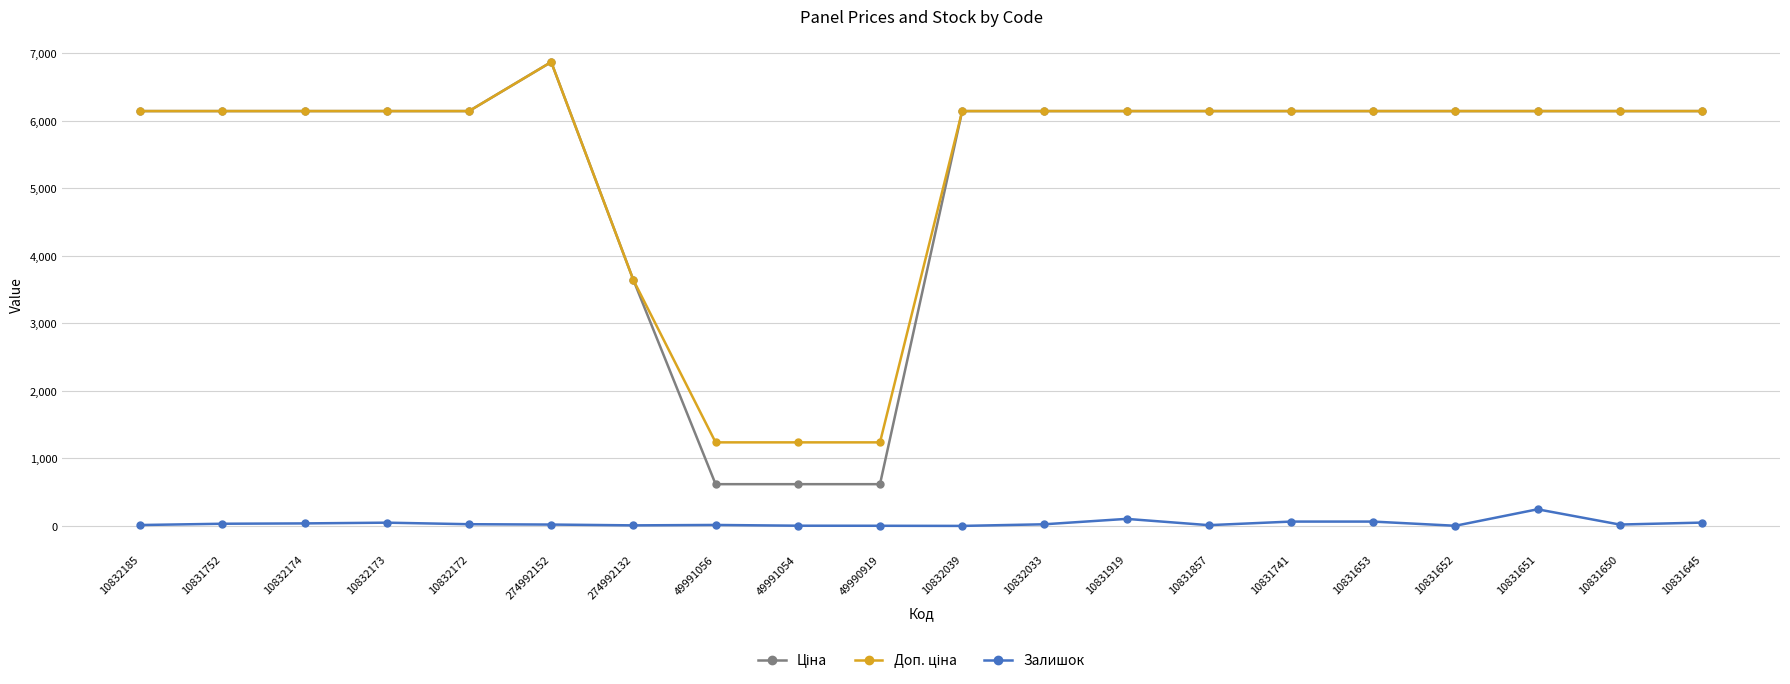

Which category has the highest value across all series?

274992152